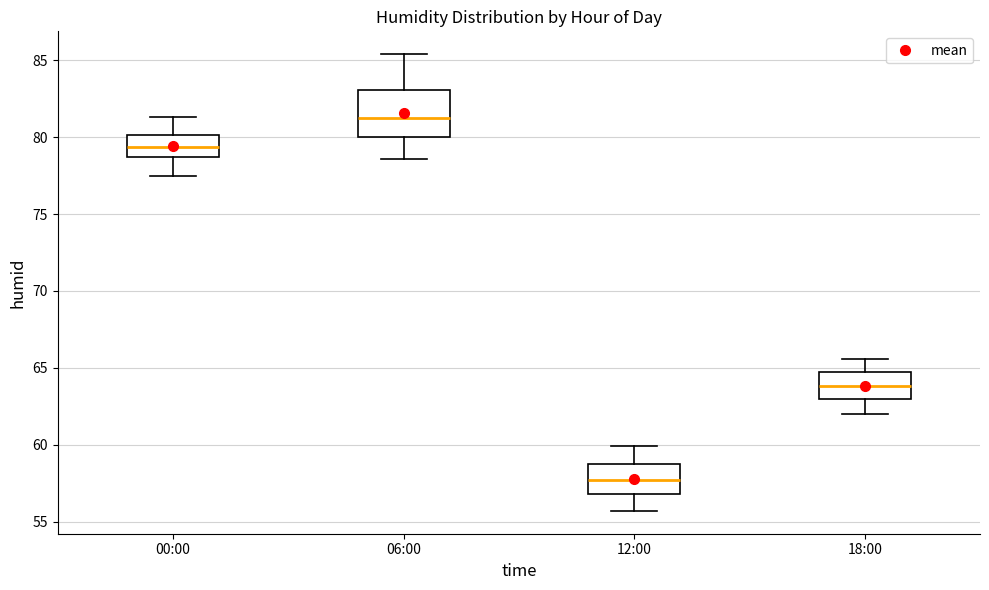

Which box has the lowest median line?

12:00